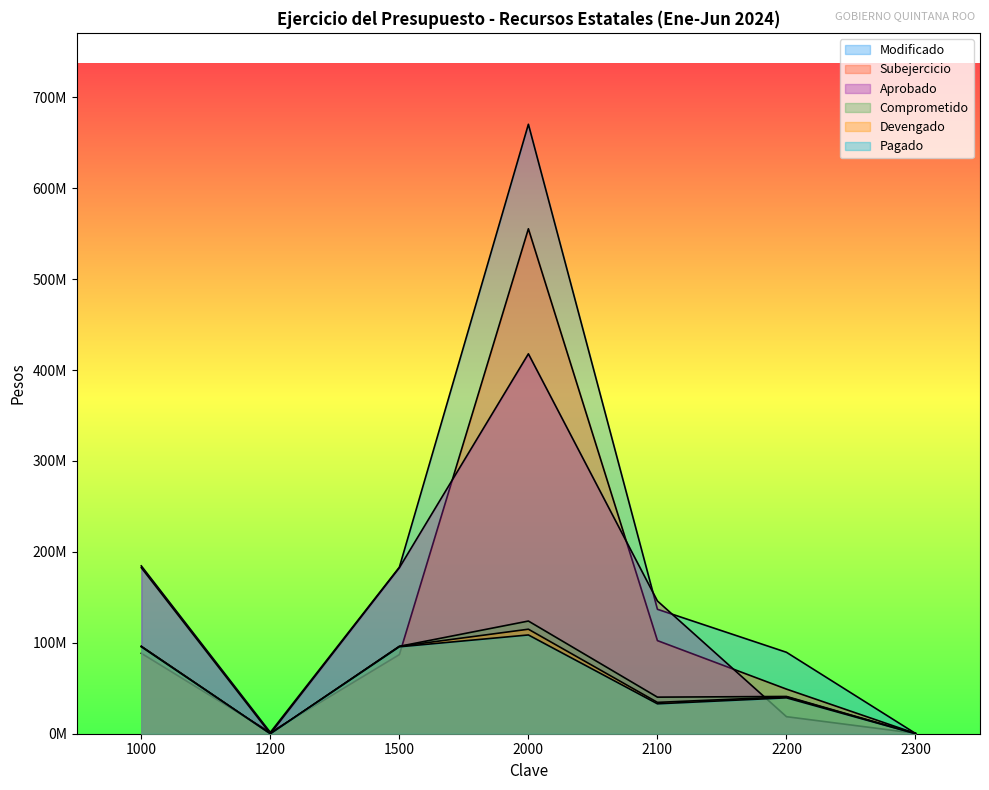

True or false: Aprobado and Modificado cross at least once.

True